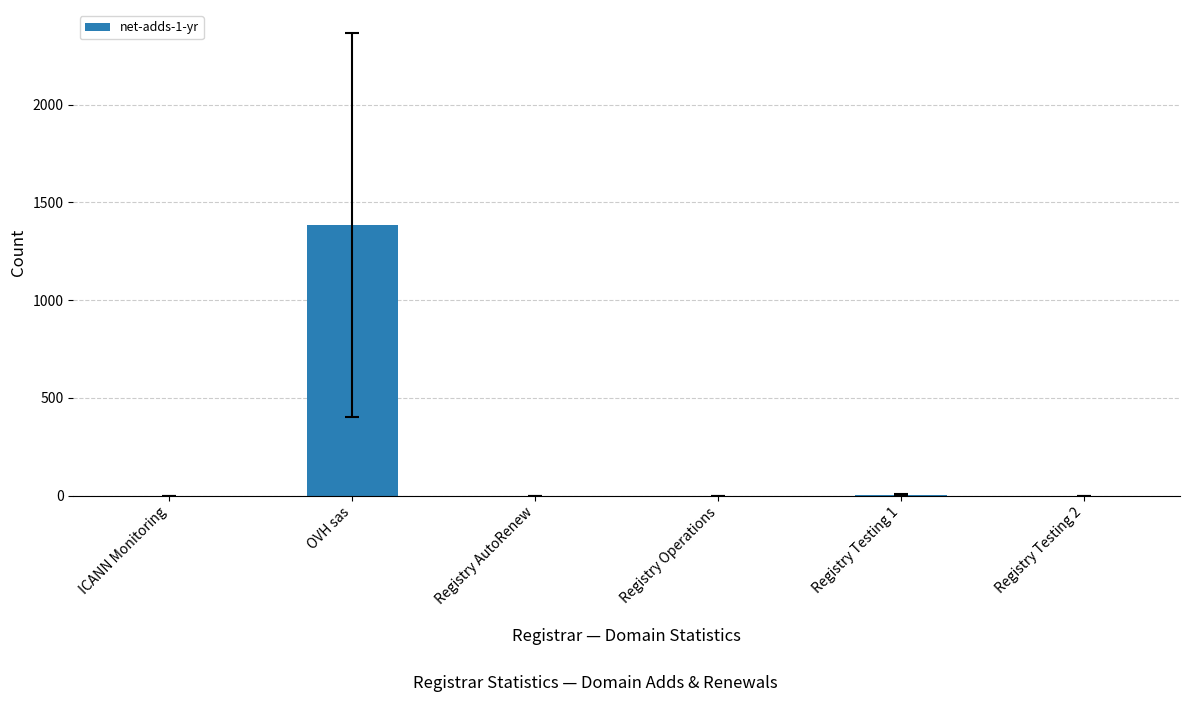

Which label corresponds to the largest value in the chart?

OVH sas